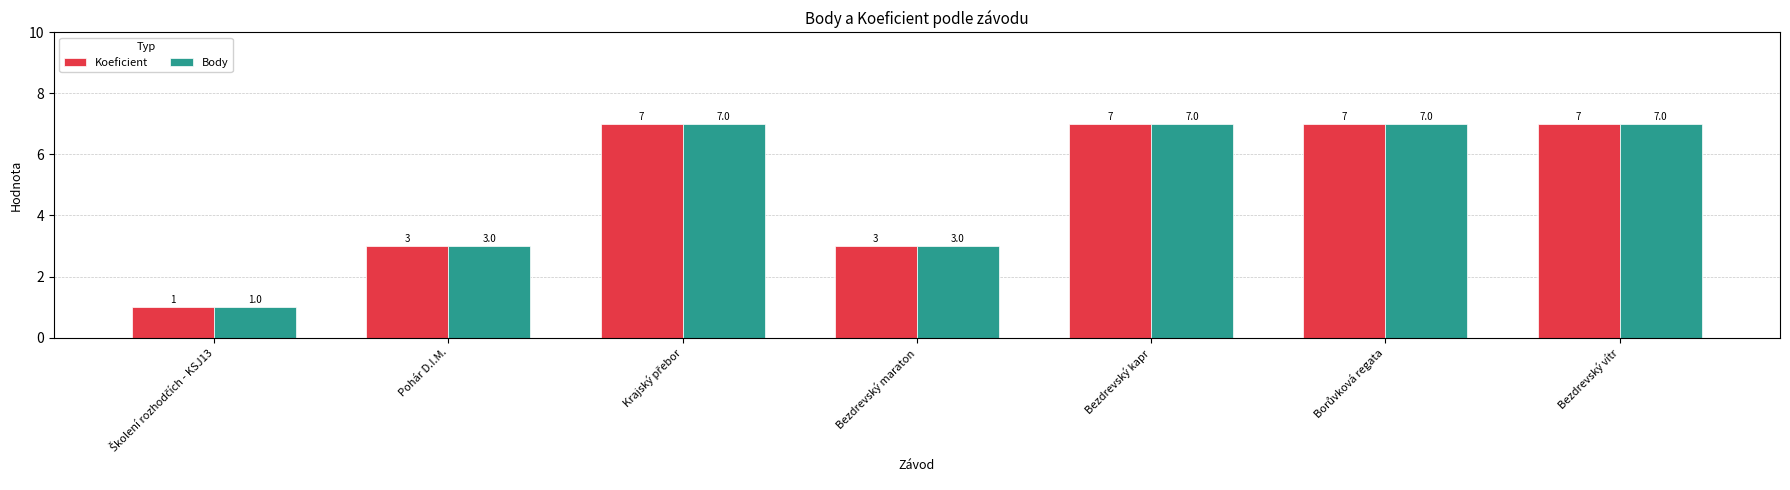

What is the maximum value for Body?

7